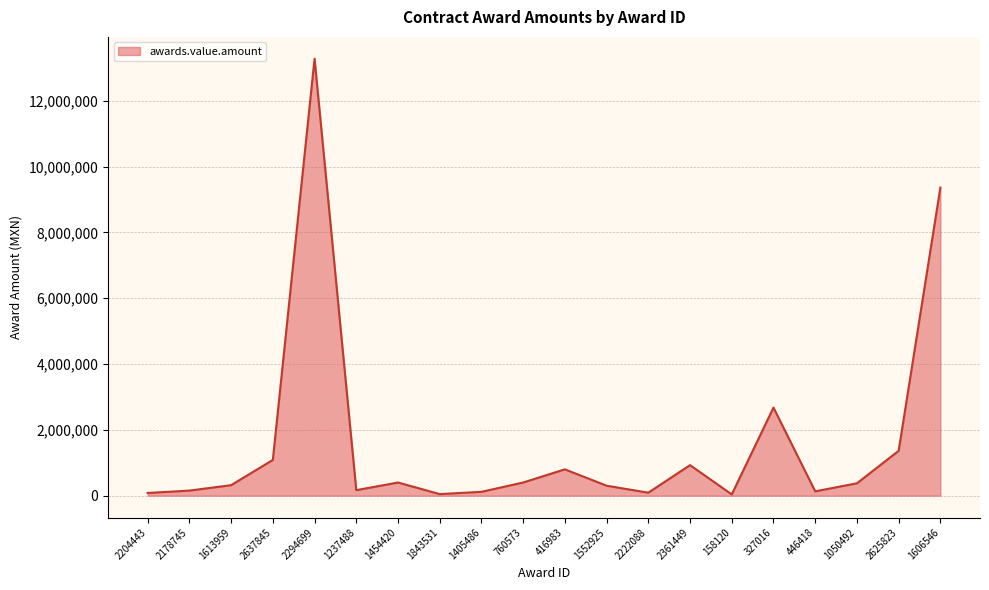

How many lines are shown in the chart?

1